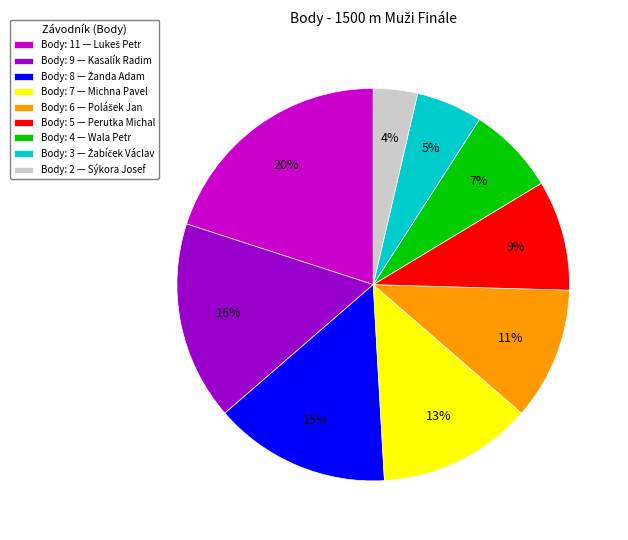

To the nearest percent, what percentage of the pie is Body: 9 — Kasalík Radim?

16%